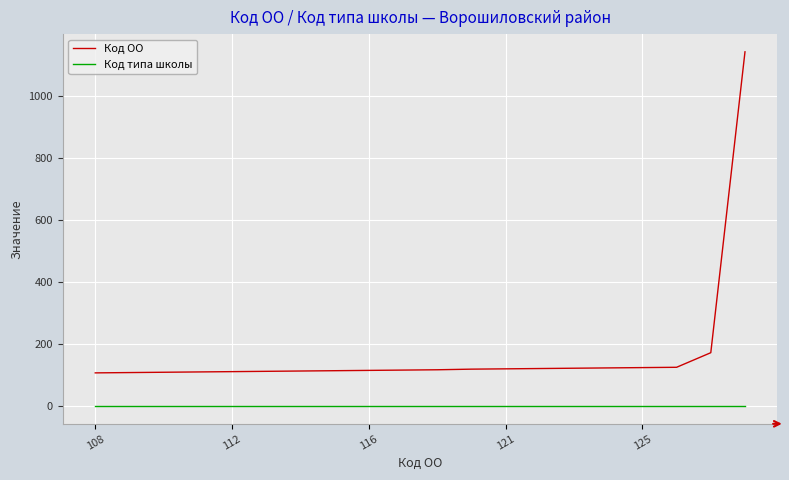

Rank the series by their average value, from lowest to highest.

Код типа школы, Код ОО